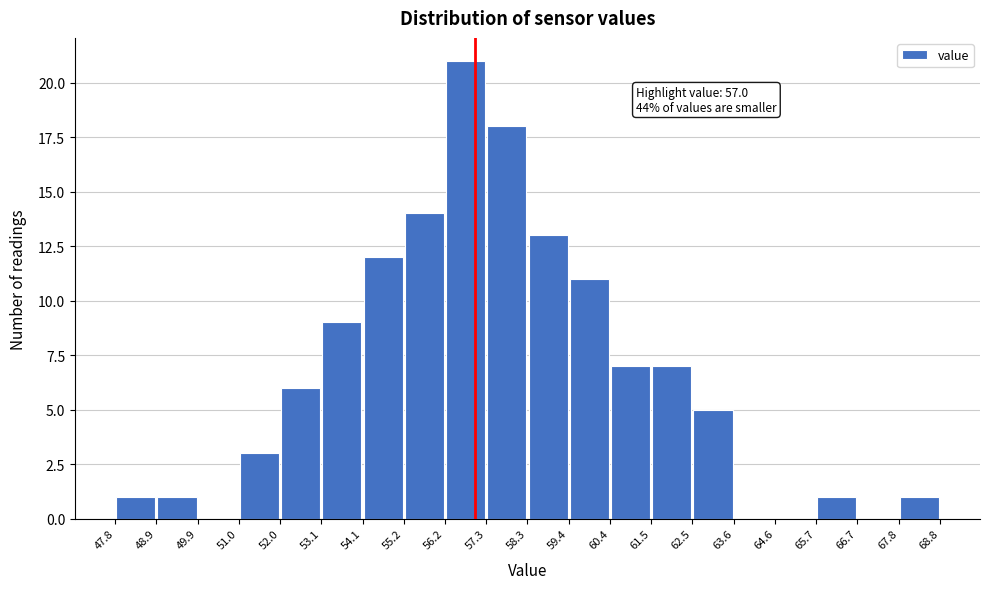

Which range on the x-axis has the tallest bar?

56.2 to 57.3